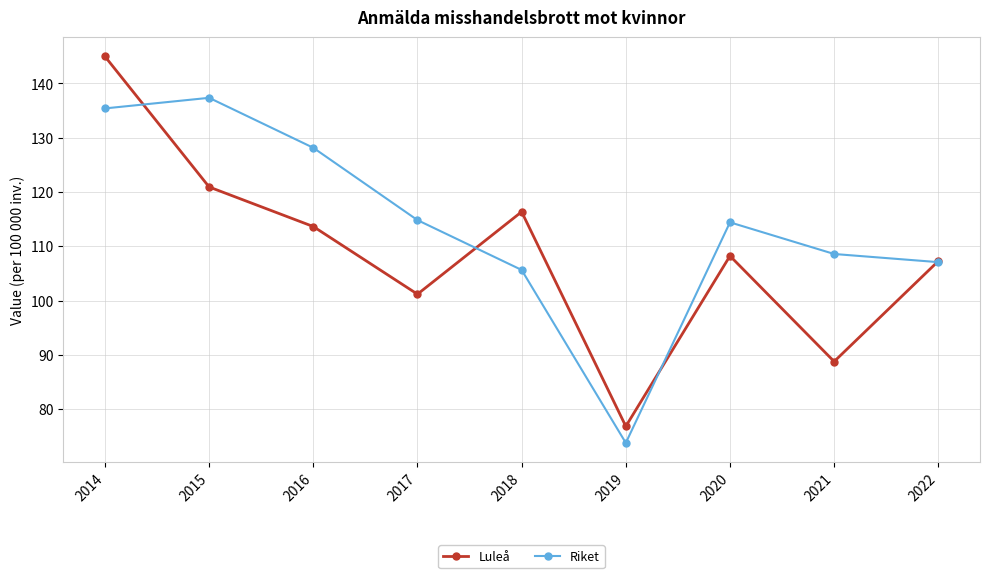

Where do Luleå and Riket first cross each other?

2014 and 2015